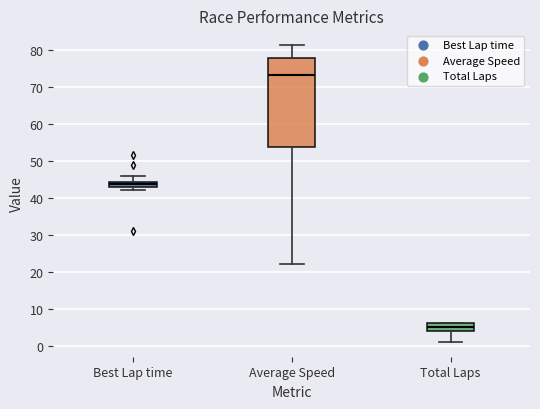

Which box has the highest median line?

Average Speed